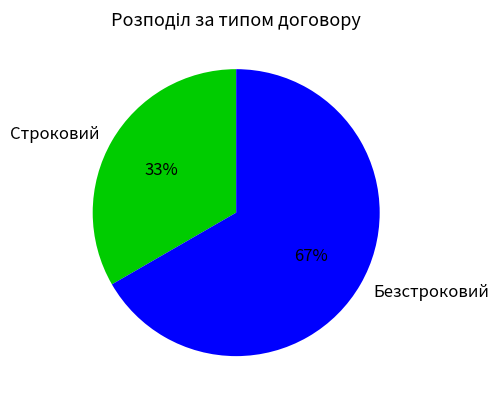

Rank the categories by value from lowest to highest.

Строковий, Безстроковий